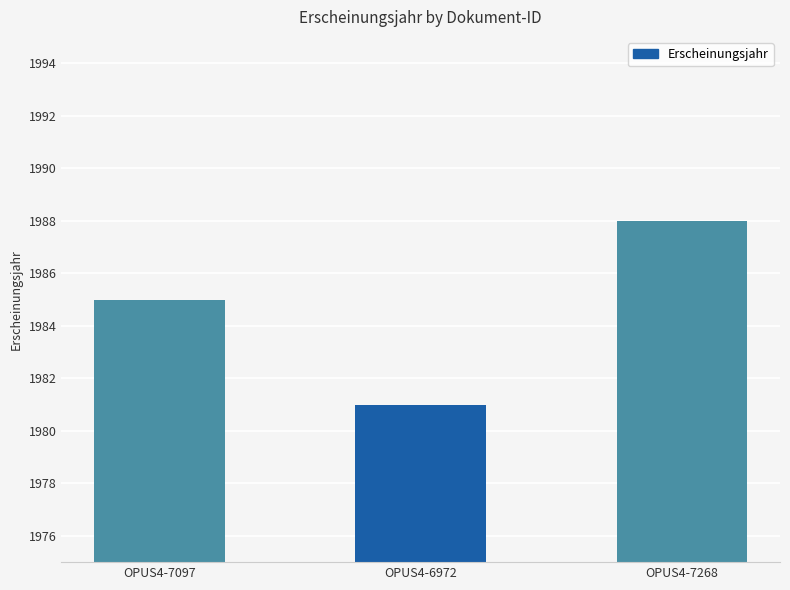

True or false: the data shows 1981 at OPUS4-6972.

True